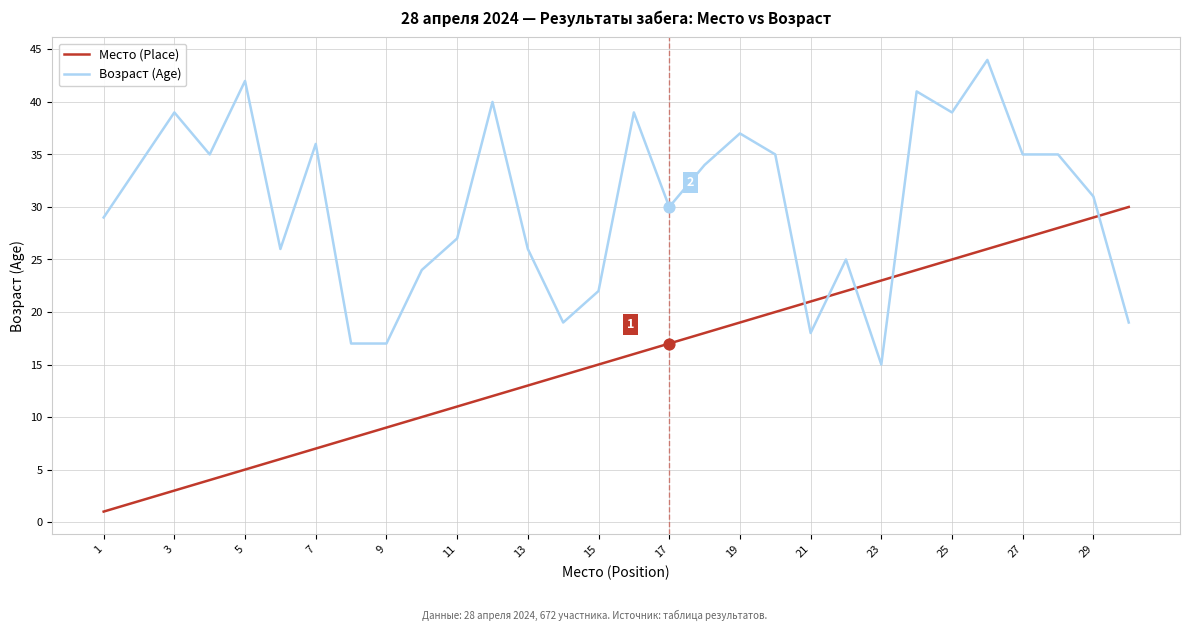

True or false: Возраст (Age) and Место (Place) cross at least once.

True